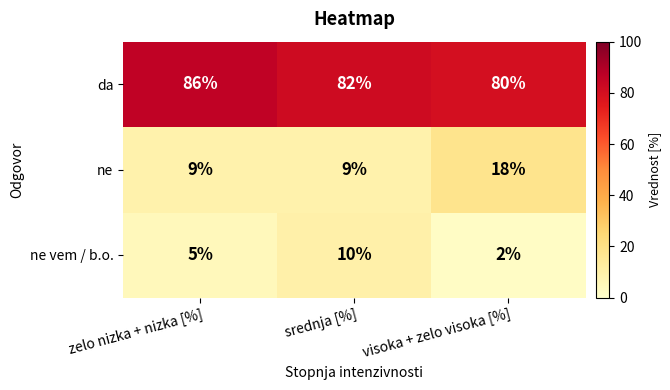

How many data points does each series have?

3